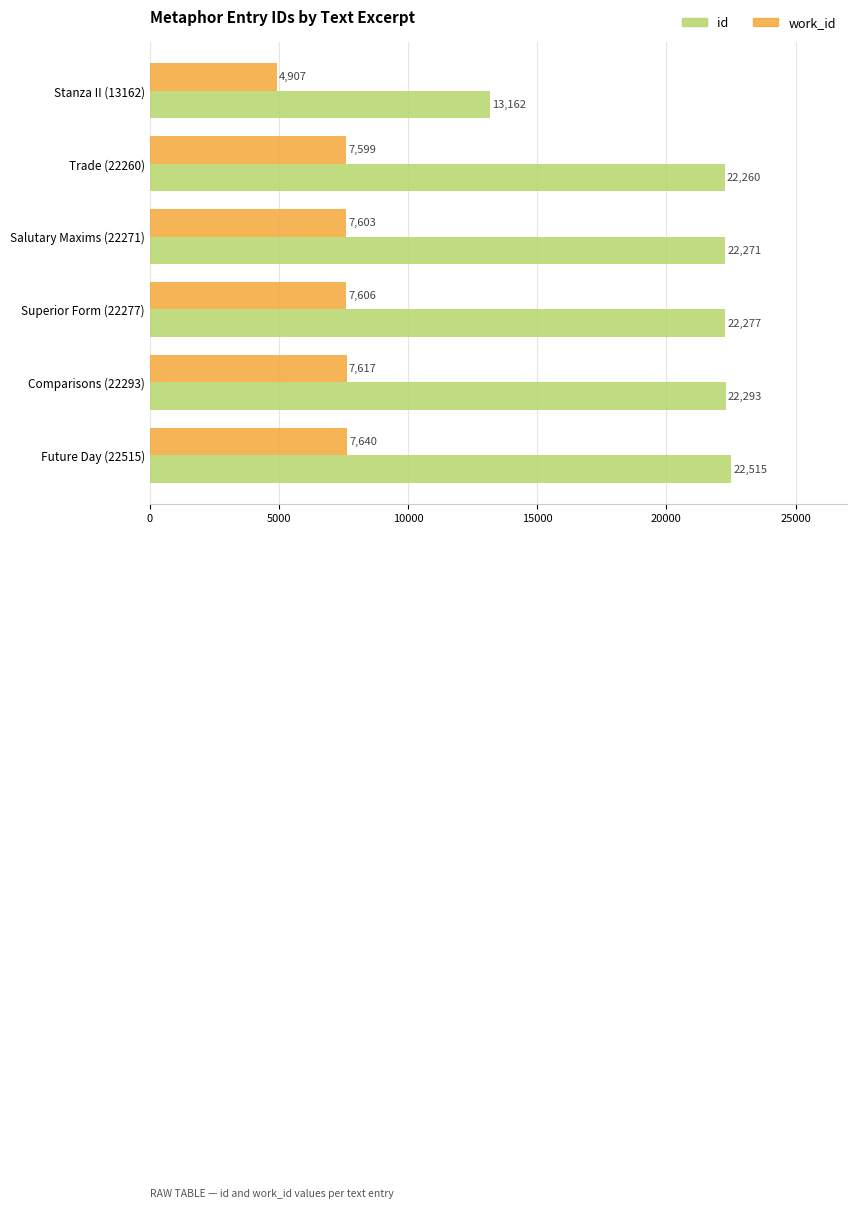

What is the greatest value displayed?

22515